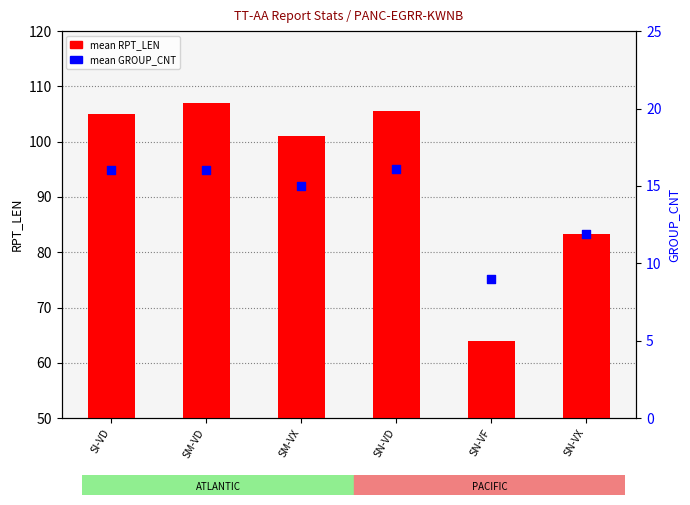

What are all the series names shown in the legend?

mean RPT_LEN, mean GROUP_CNT